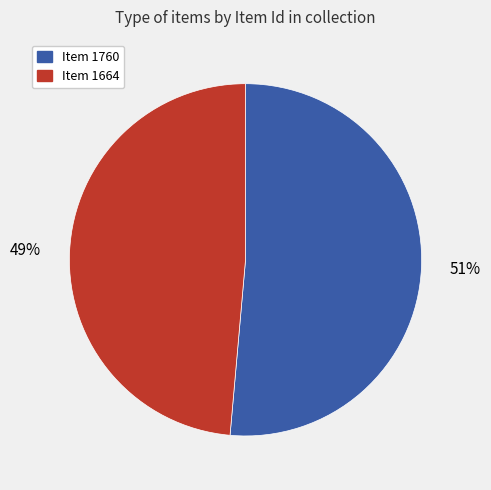

Rank the categories by value from highest to lowest.

Item 1760, Item 1664